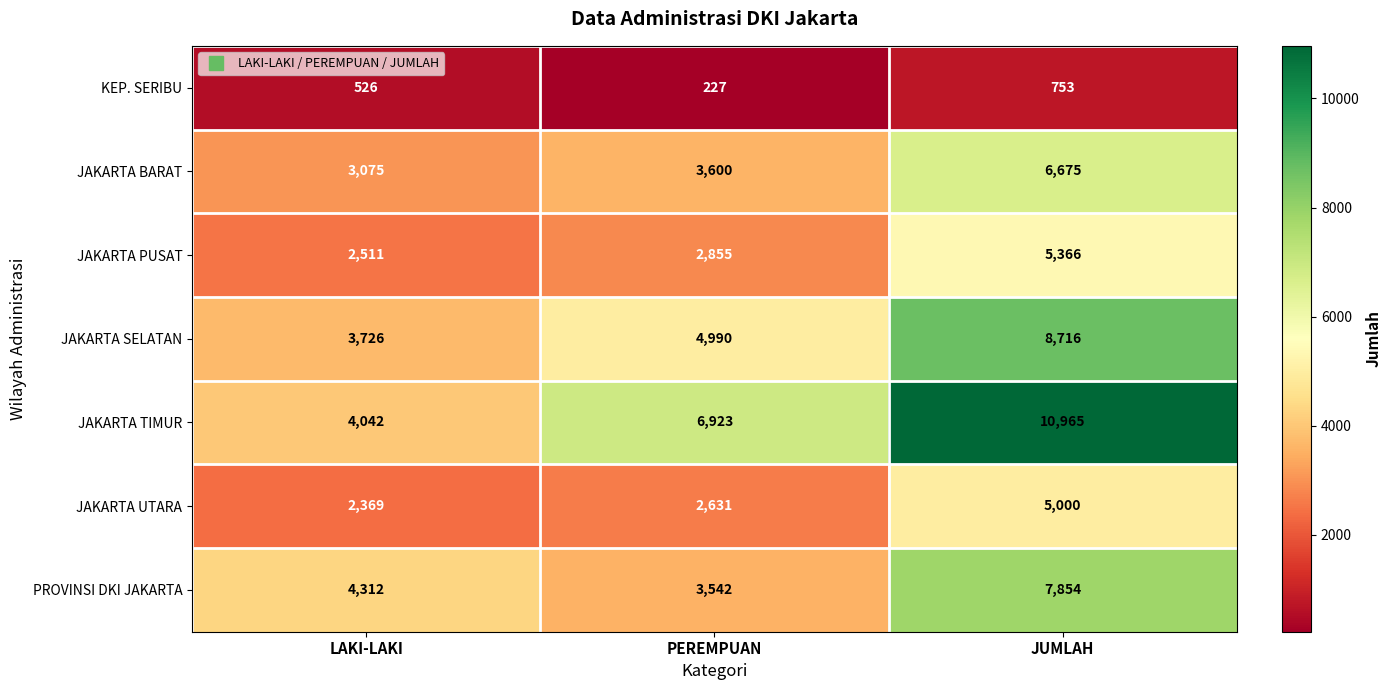

Which series has the largest total across all categories?

JAKARTA TIMUR